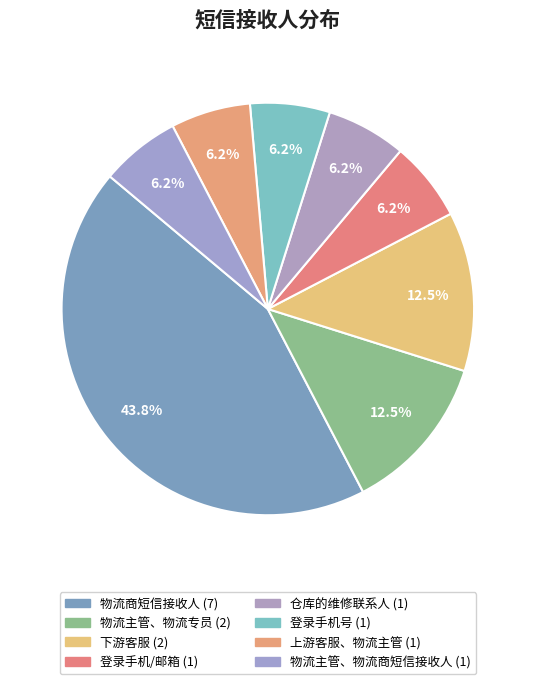

To the nearest percent, what is the difference between the largest and smallest slice percentages?

38%